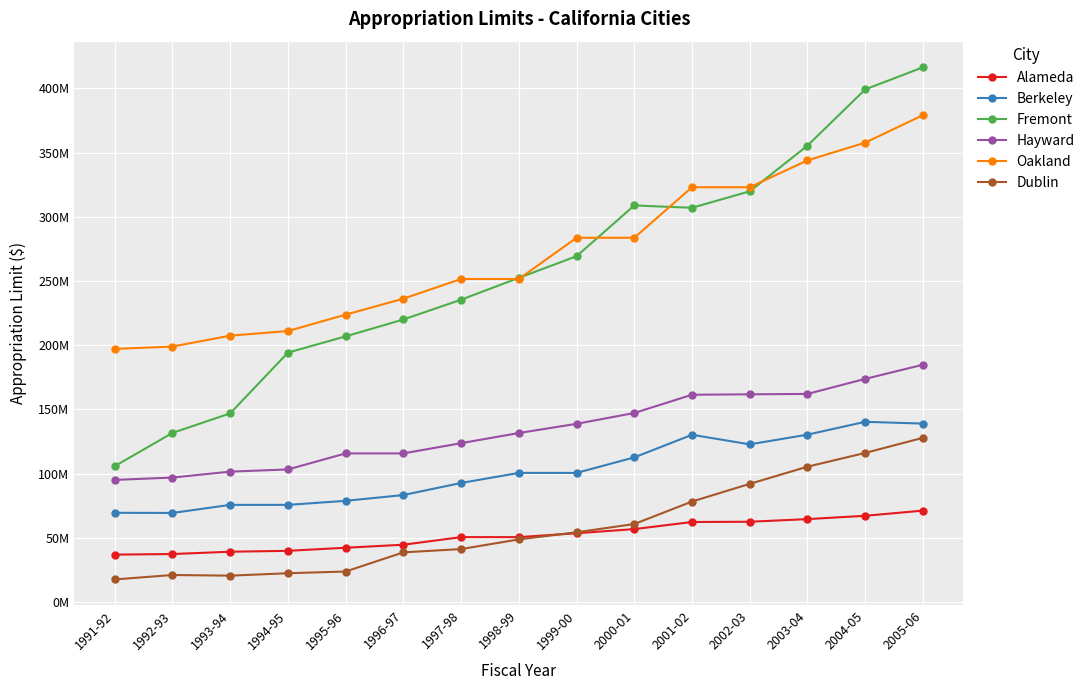

Reading left to right, transcribe all the data shown in this chart.

Alameda: 36854542	37307224	39111414	39798751	42206554	44553109	50476545	50476545	53501816	56734946	62254356	62459439	64509323	67104930	71129092
Berkeley: 69428366	69312507	75603378	75603378	78758663	83257786	92683156	100508306	100508306	112610302	130206411	122764368	130322480	140322480	138931107
Fremont: 105783737	131666713	146898529	194226738	206892613	220041032	235453014	252482954	269330788	308887767	307065329	319900660	355490754	399287215	416536423
Hayward: 95052362	96881541	101507053	103219363	115708440	115708440	123685417	131587956	138758159	147187717	161411938	161736376	162061466	173764360	184787972
Oakland: 197121363	198950000	207431418	211034459	223801925	236245000	251580000	251580000	283710000	283710000	323086000	323086000	344030000	357800000	379256263
Dublin: 17515325	20975686	20468888	22338721	23690214	38615049	41167504	48700693	54252572	60694045	78204277	91991691	105367283	116083136	127853966